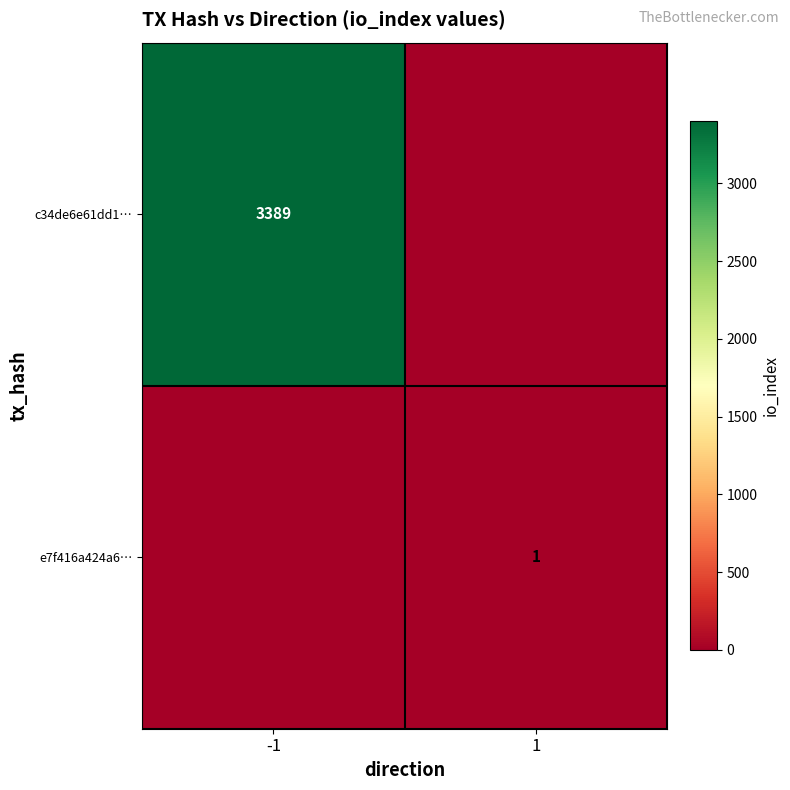

What is the total value across all series at 1?

1